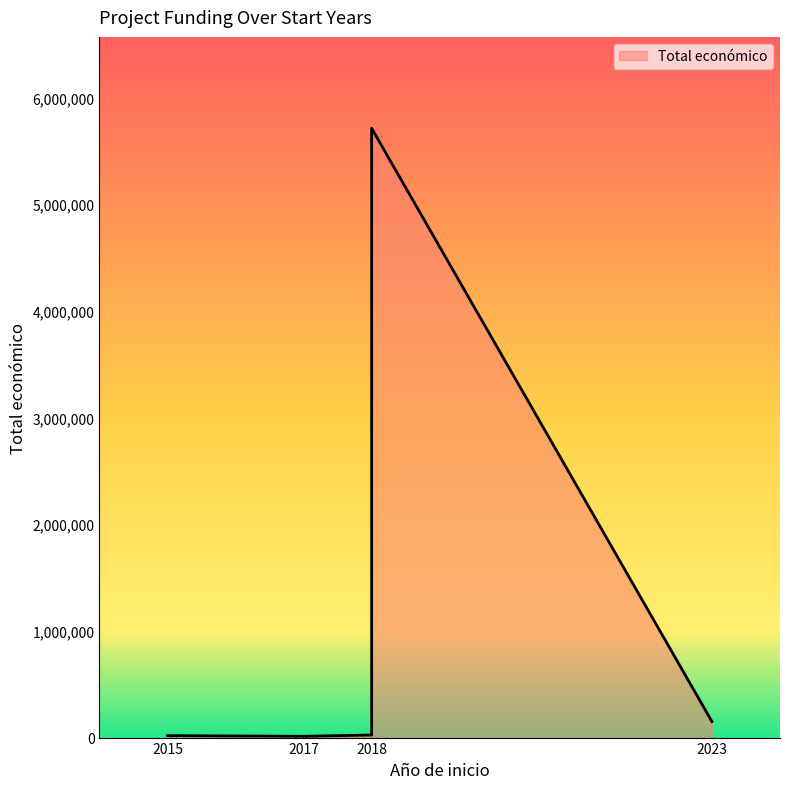

List the labels in order of value, smallest first.

2017, 2015, 2018, 2023, 2018